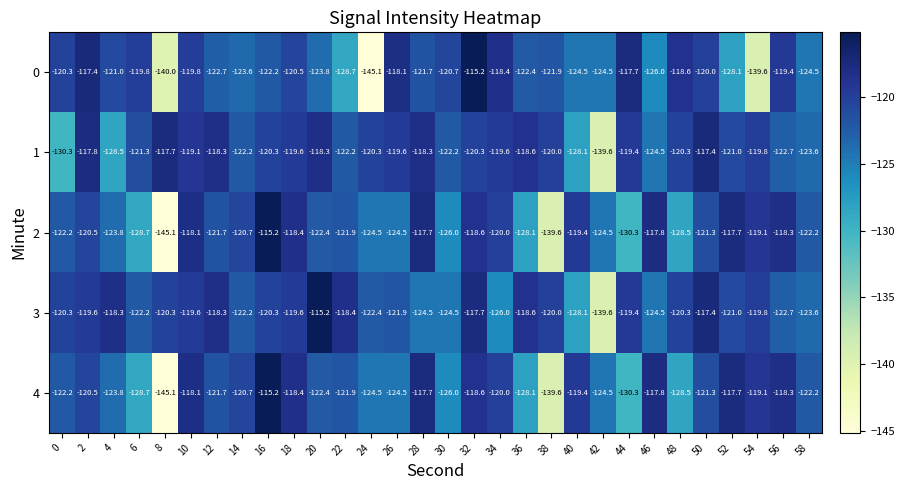

Where is 3 nearest to the value -127?

34